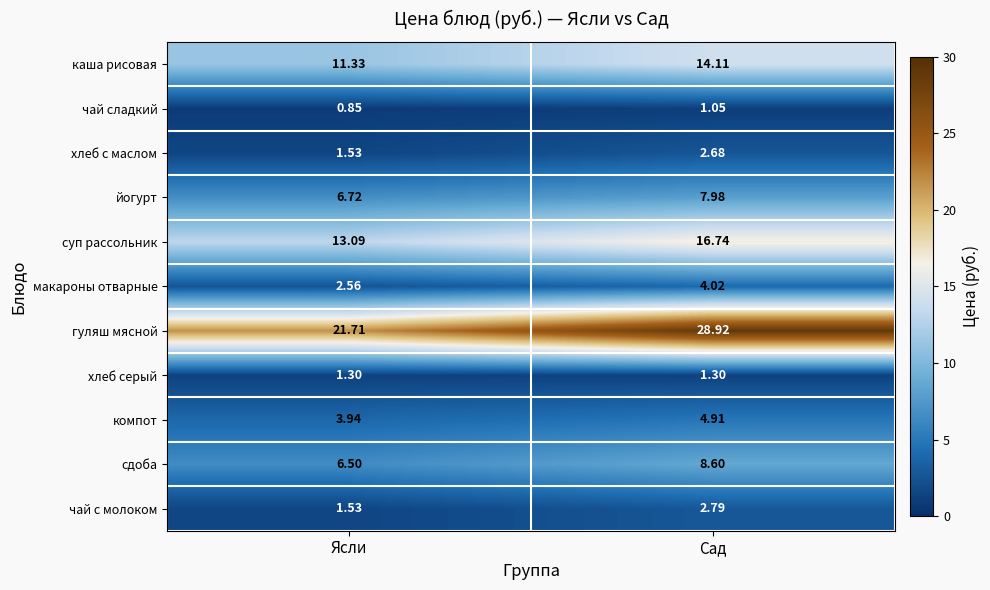

At which category is the sum across all series the highest?

Сад